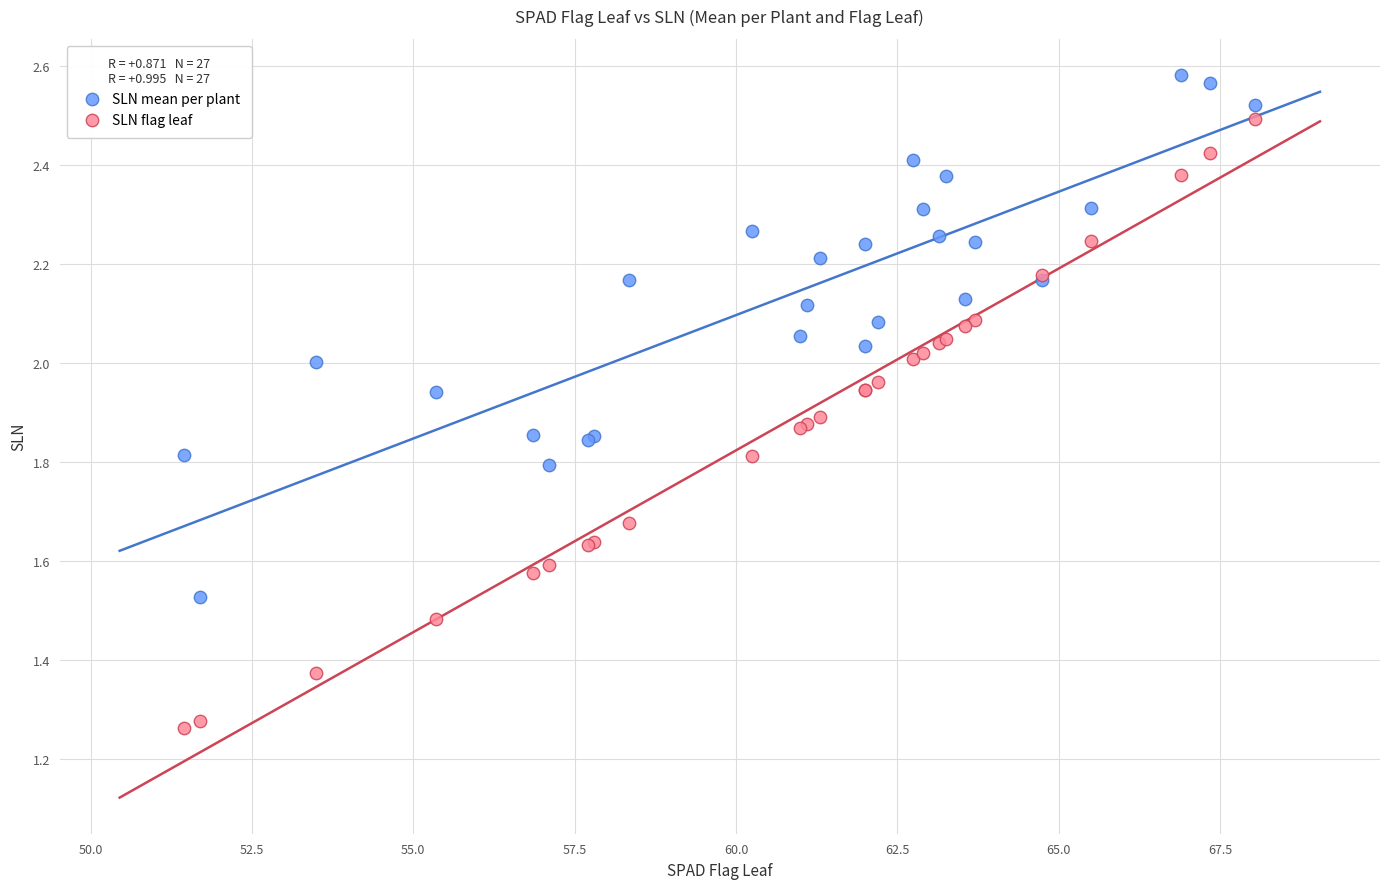

Which series reaches the maximum Y coordinate?

SLN mean per plant